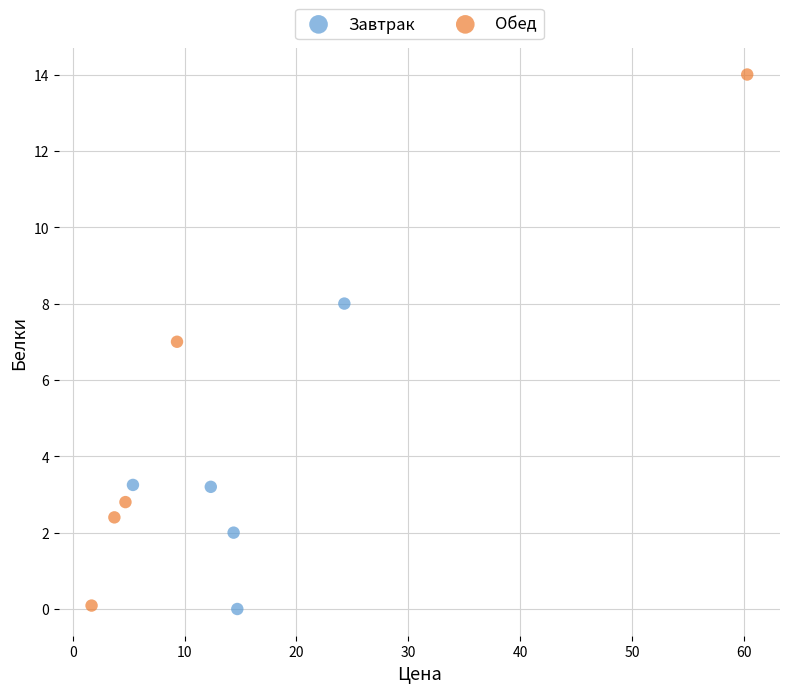

Which series contains the highest Y value?

Обед